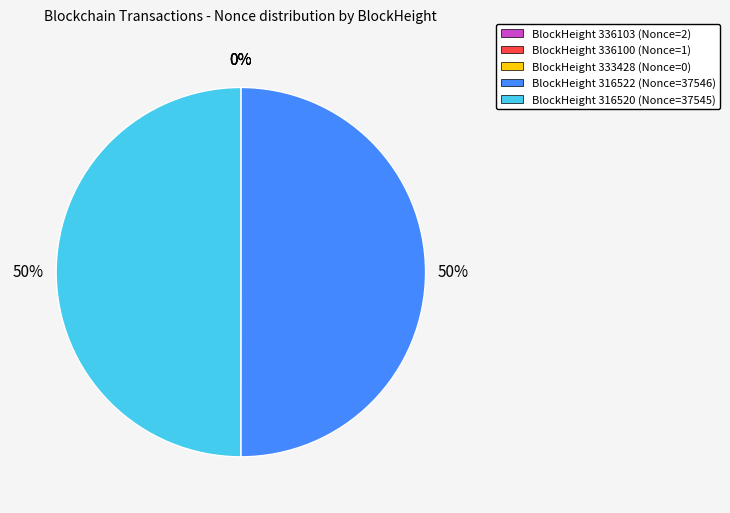

To the nearest percent, what is the difference between the largest and smallest slice percentages?

50%